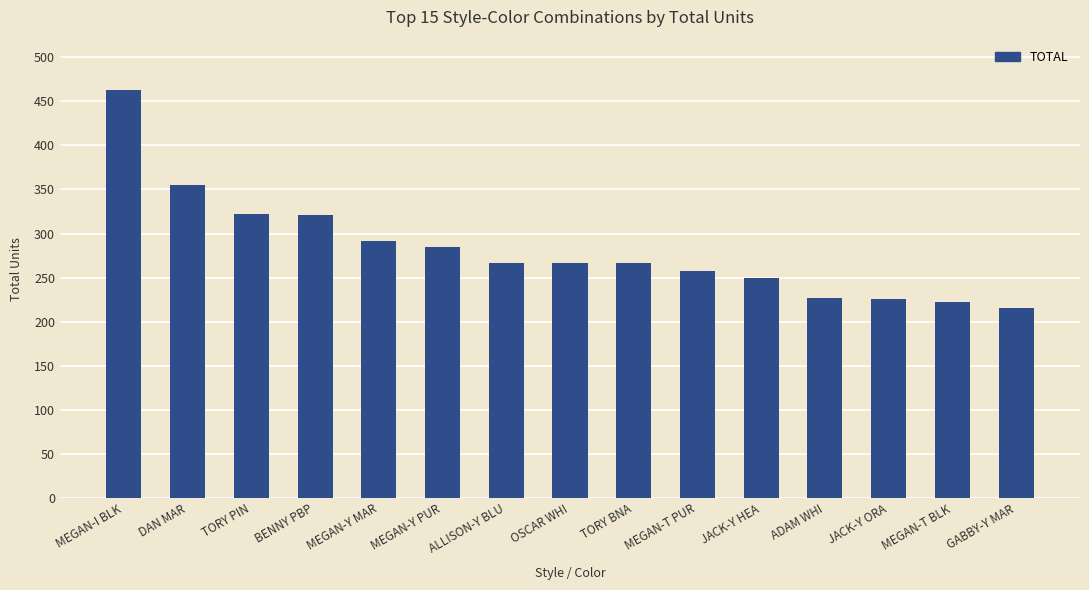

The chart shows a value of 267 at OSCAR WHI. True or false?

True